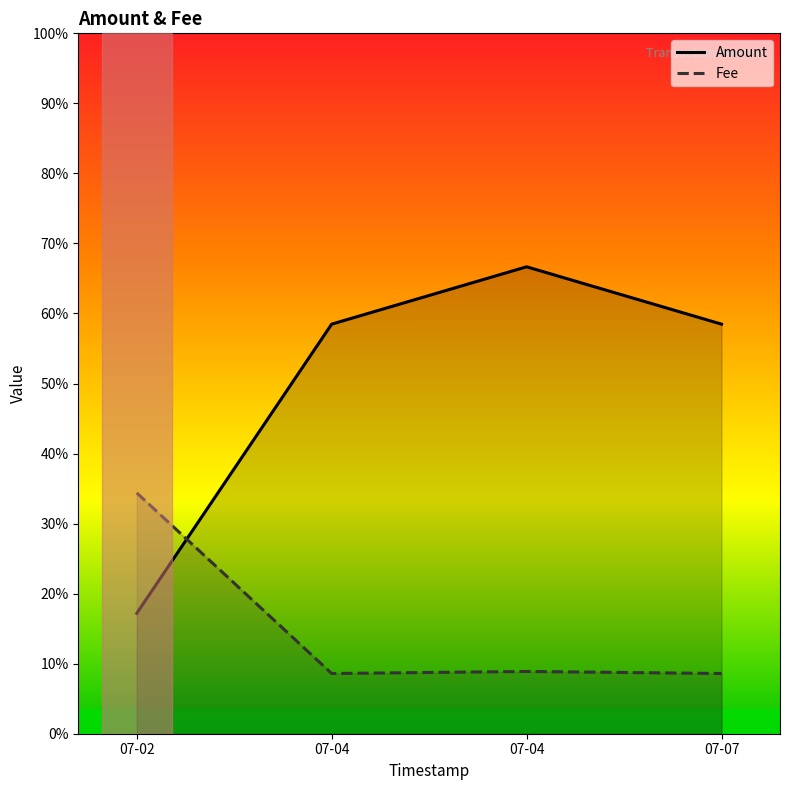

Reading left to right, transcribe all the data shown in this chart.

Amount: 07-02=0.0	07-04=0.1	07-04=0.1	07-07=0.1
Fee: 07-02=0.0	07-04=0.0	07-04=0.0	07-07=0.0